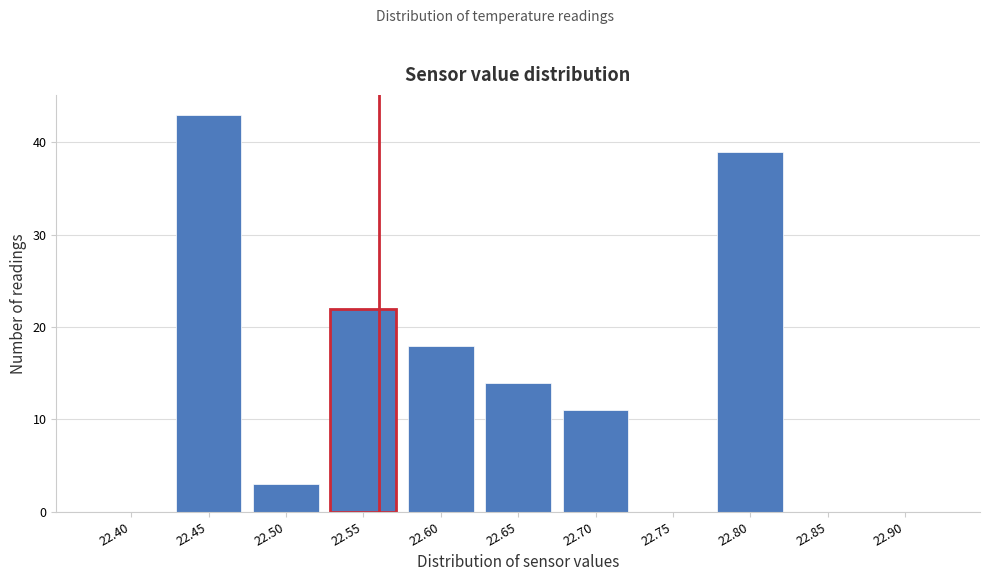

Reading left to right, list all the values displayed in this chart.

22.40=0	22.45=43	22.50=3	22.55=22	22.60=18	22.65=14	22.70=11	22.75=0	22.80=39	22.85=0	22.90=0